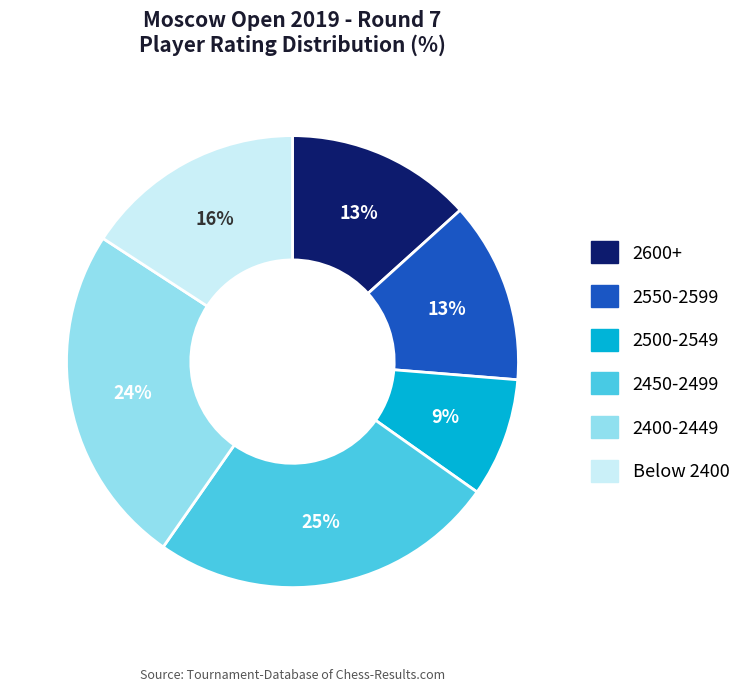

Does any single category account for the majority?

No